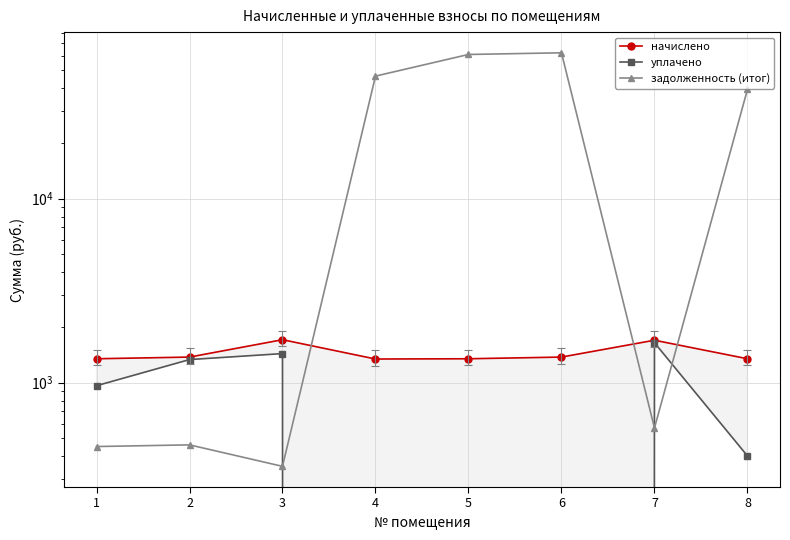

What is the spread (max minus min) of values at 5?

60842.9